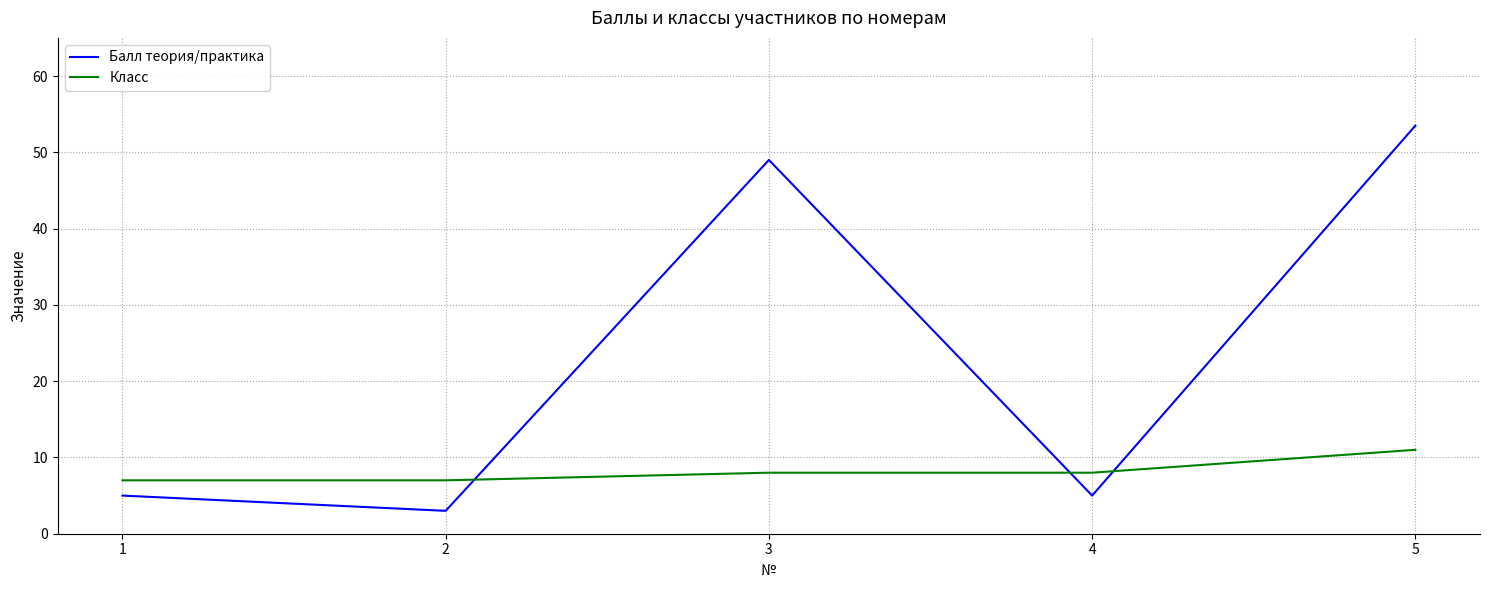

The value of Балл теория/практика at 1 is 7.9. True or false?

False